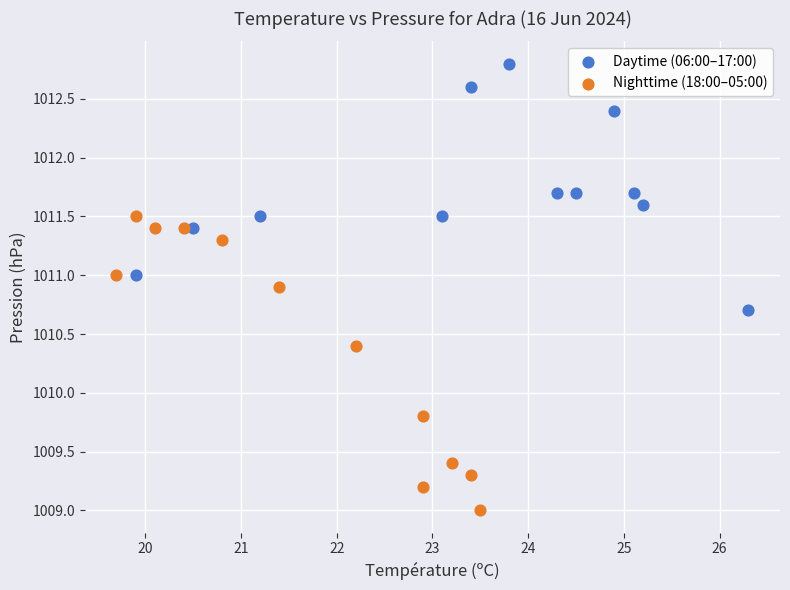

Which series contains the lowest Y value?

Nighttime (18:00–05:00)